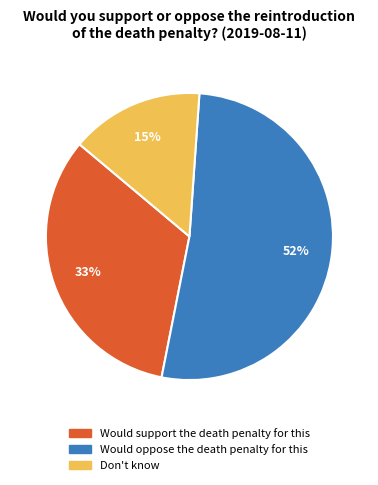

What is the largest slice in the pie chart?

Would oppose the death penalty for this